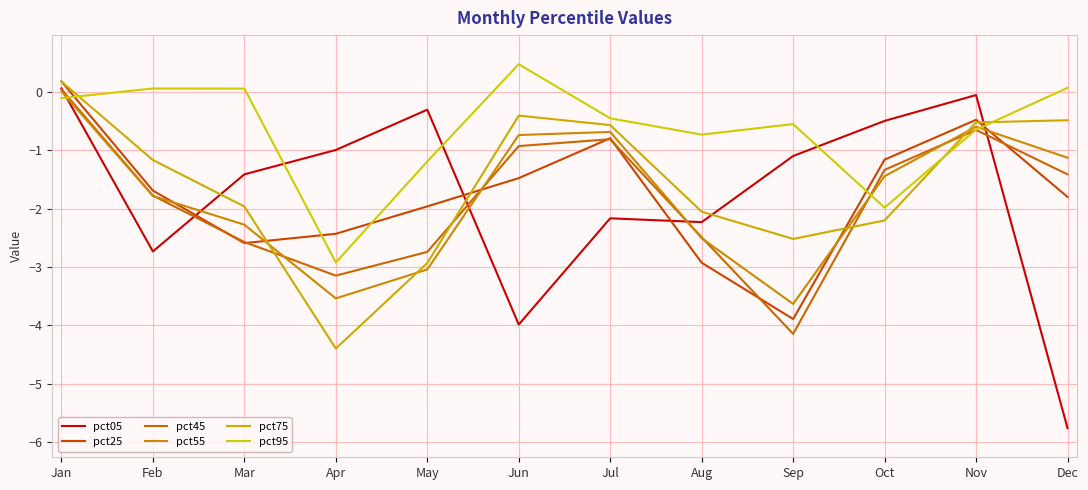

How many lines are shown in the chart?

6